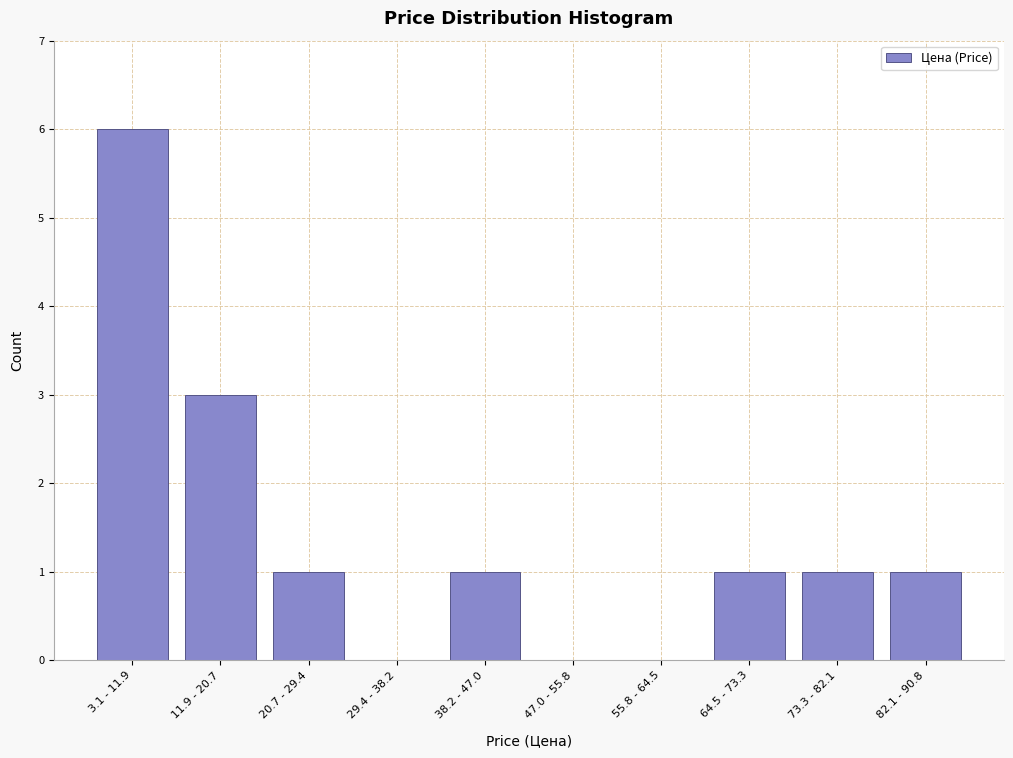

Reading left to right, extract all data points from this chart.

3.1 - 11.9=6	11.9 - 20.7=3	20.7 - 29.4=1	29.4 - 38.2=0	38.2 - 47.0=1	47.0 - 55.8=0	55.8 - 64.5=0	64.5 - 73.3=1	73.3 - 82.1=1	82.1 - 90.8=1